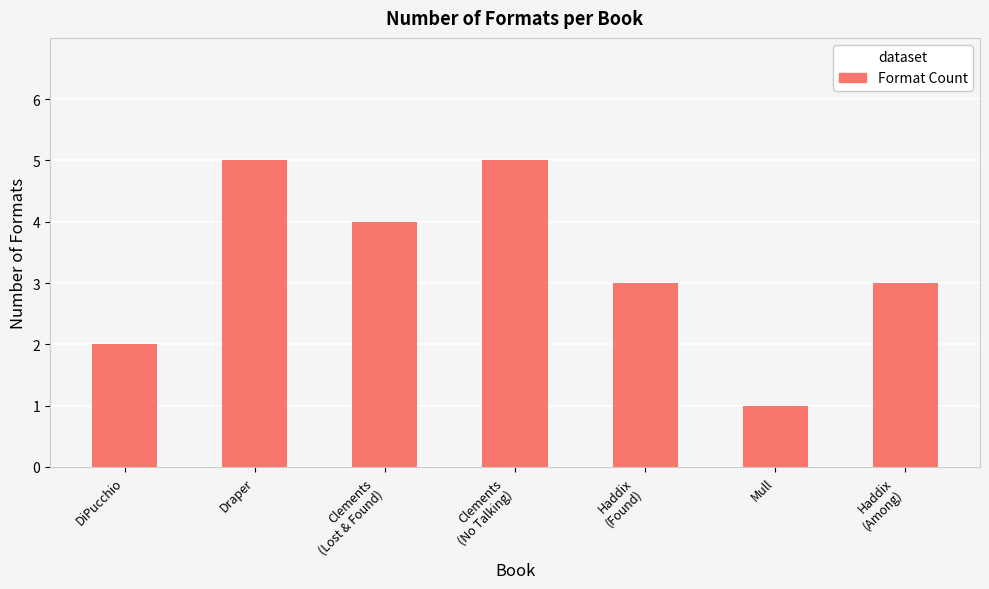

What is the greatest value displayed?

5